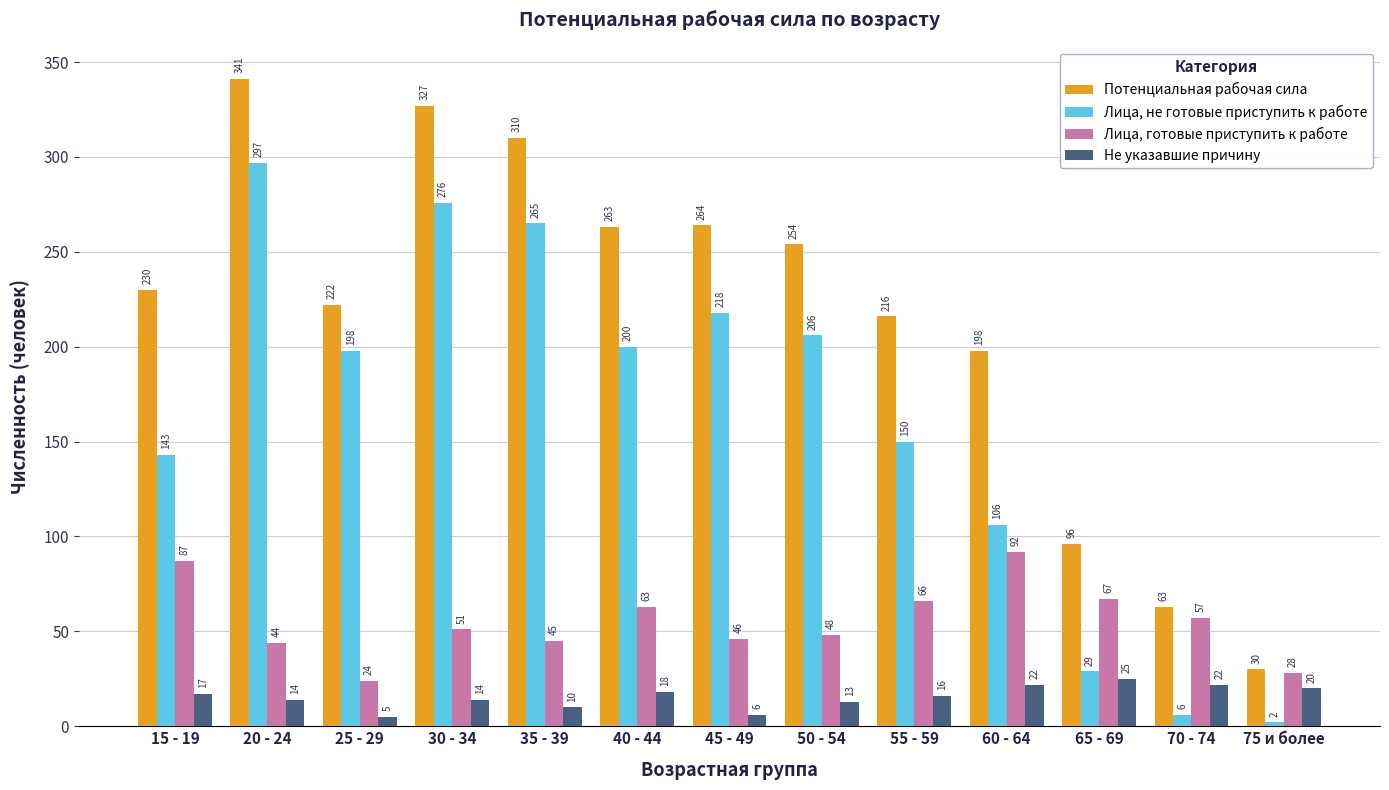

Reading right to left, what are all the values shown in this chart?

Потенциальная рабочая сила: 75 и более=30	70 - 74=63	65 - 69=96	60 - 64=198	55 - 59=216	50 - 54=254	45 - 49=264	40 - 44=263	35 - 39=310	30 - 34=327	25 - 29=222	20 - 24=341	15 - 19=230
Лица, не готовые приступить к работе: 75 и более=2	70 - 74=6	65 - 69=29	60 - 64=106	55 - 59=150	50 - 54=206	45 - 49=218	40 - 44=200	35 - 39=265	30 - 34=276	25 - 29=198	20 - 24=297	15 - 19=143
Лица, готовые приступить к работе: 75 и более=28	70 - 74=57	65 - 69=67	60 - 64=92	55 - 59=66	50 - 54=48	45 - 49=46	40 - 44=63	35 - 39=45	30 - 34=51	25 - 29=24	20 - 24=44	15 - 19=87
Не указавшие причину: 75 и более=20	70 - 74=22	65 - 69=25	60 - 64=22	55 - 59=16	50 - 54=13	45 - 49=6	40 - 44=18	35 - 39=10	30 - 34=14	25 - 29=5	20 - 24=14	15 - 19=17